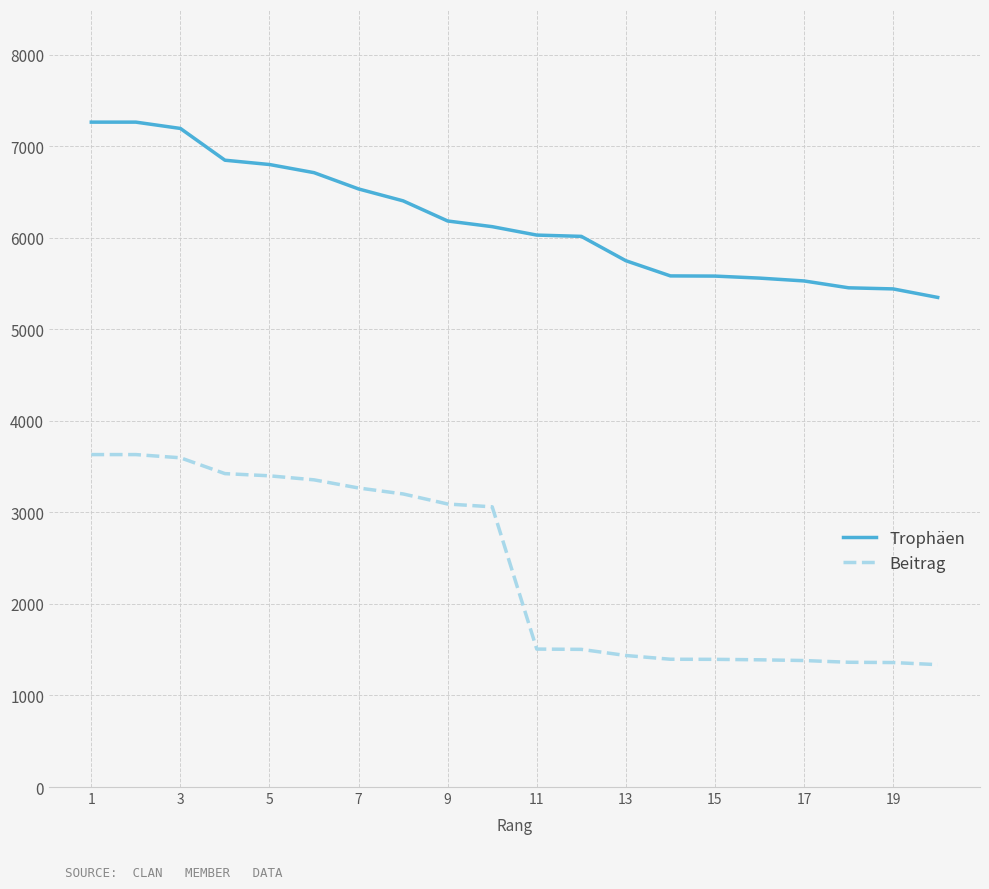

Which series has the largest total across all categories?

Trophäen